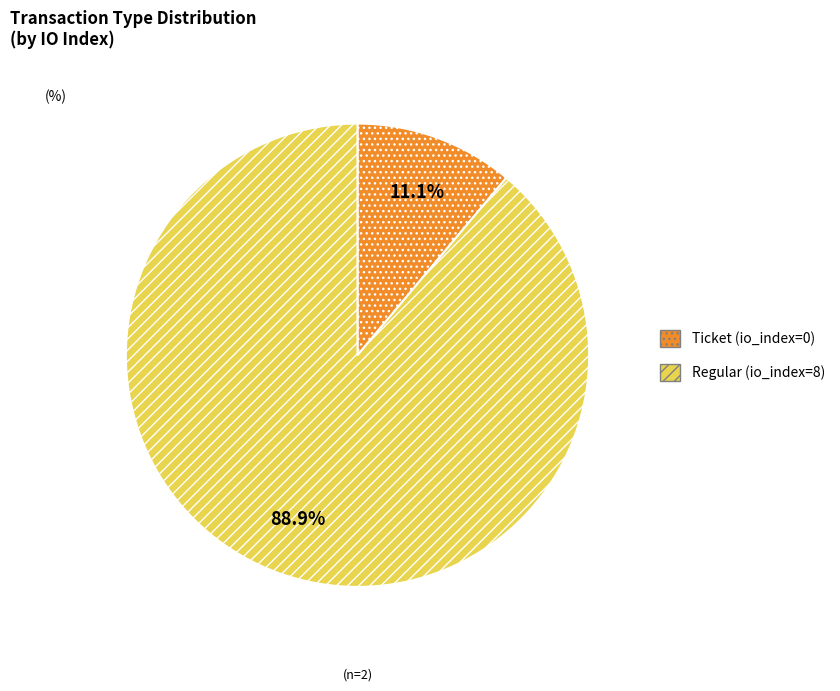

What is the smallest slice in the pie chart?

Ticket